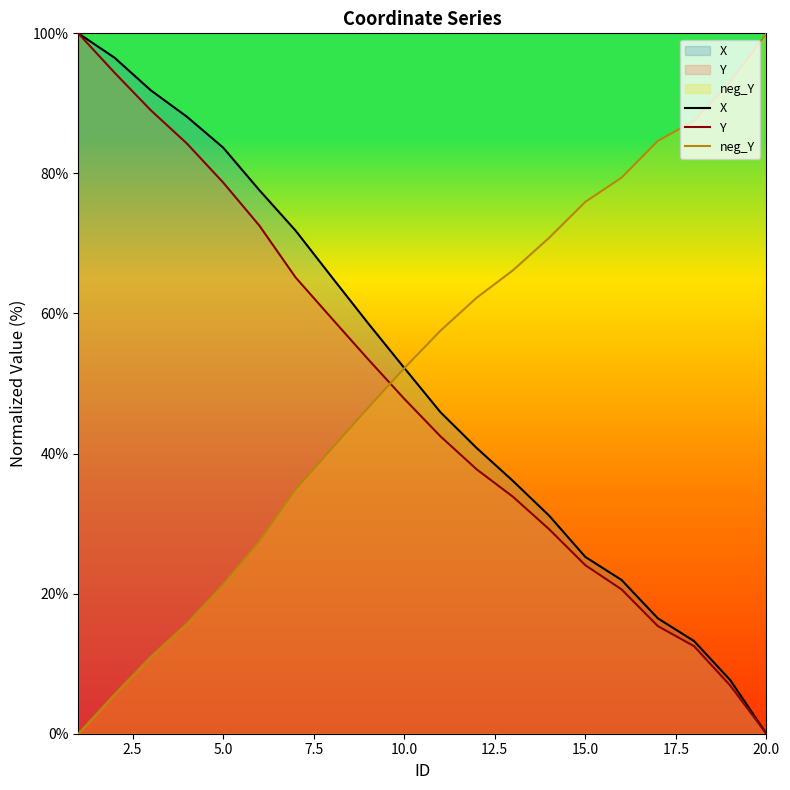

Which category has the lowest value in the Y series?

20.0